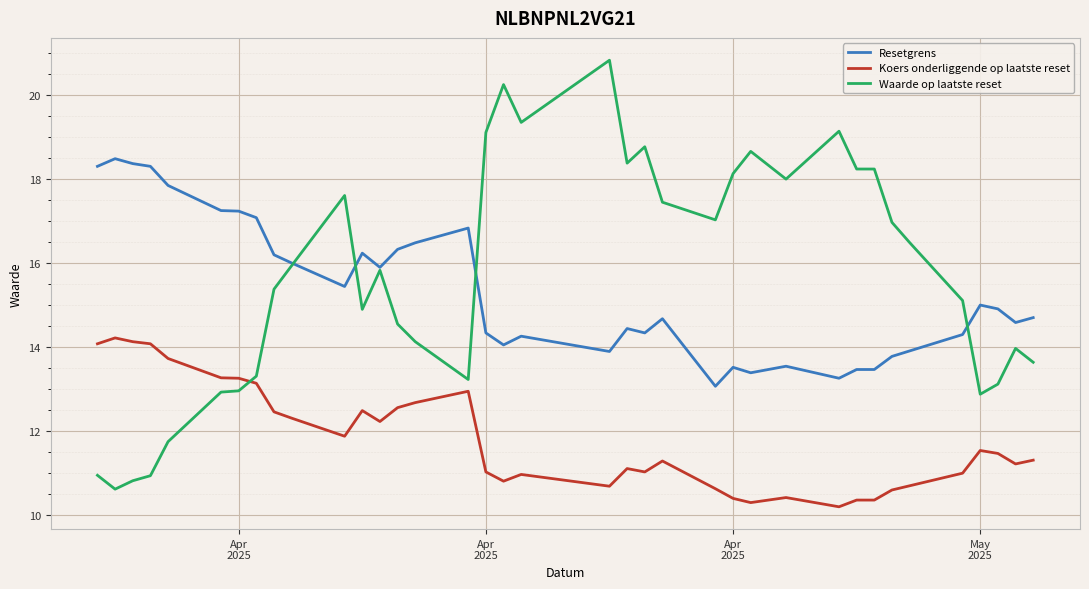

What is the minimum value for Resetgrens?

13.1